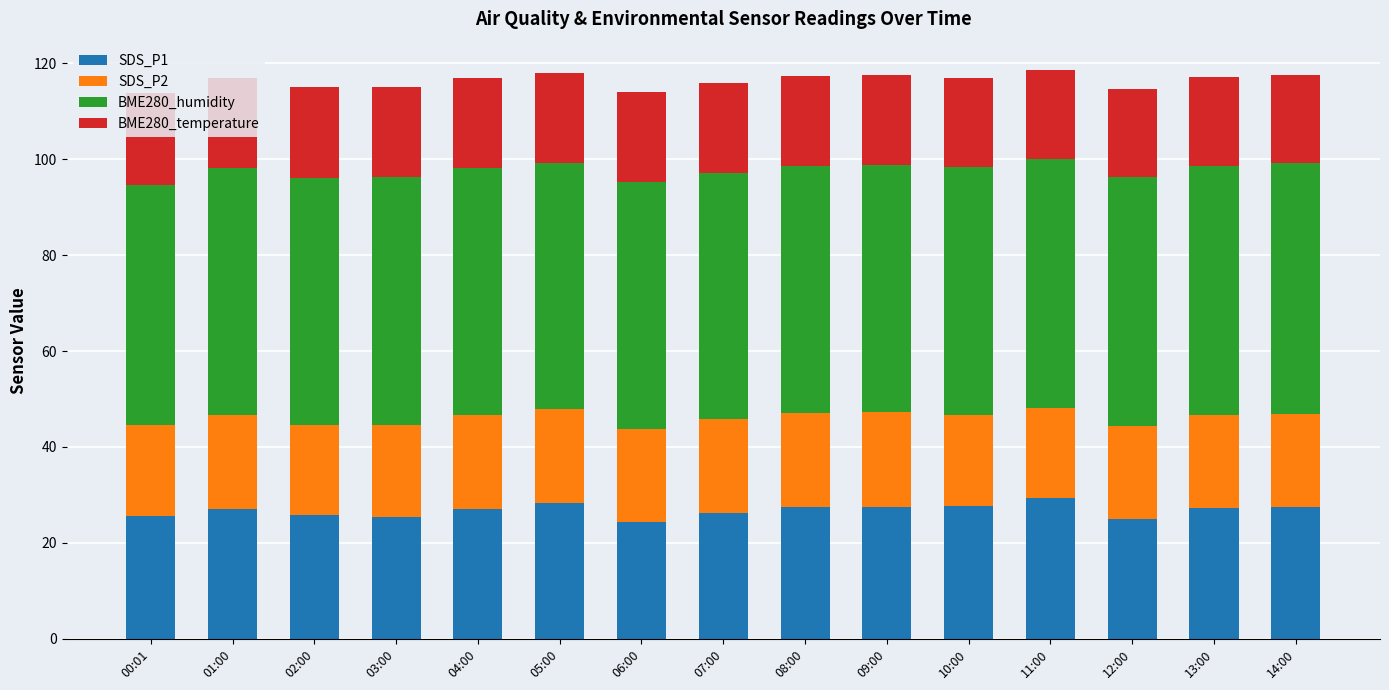

What is the sum of the SDS_P1 values at 07:00 and 13:00?

53.5